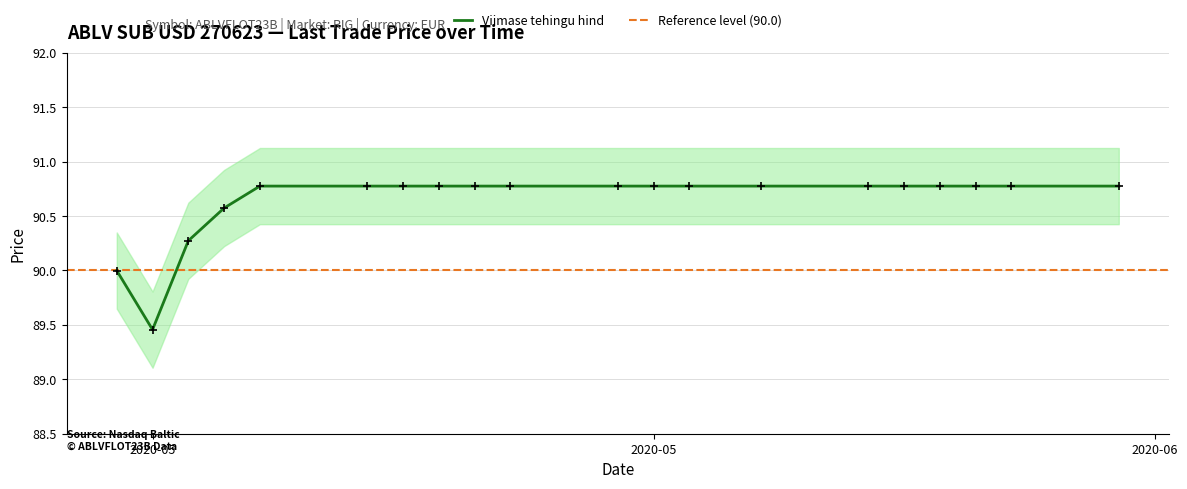

Which has a higher value, 2020-05-14 or 2020-05-25?

2020-05-14